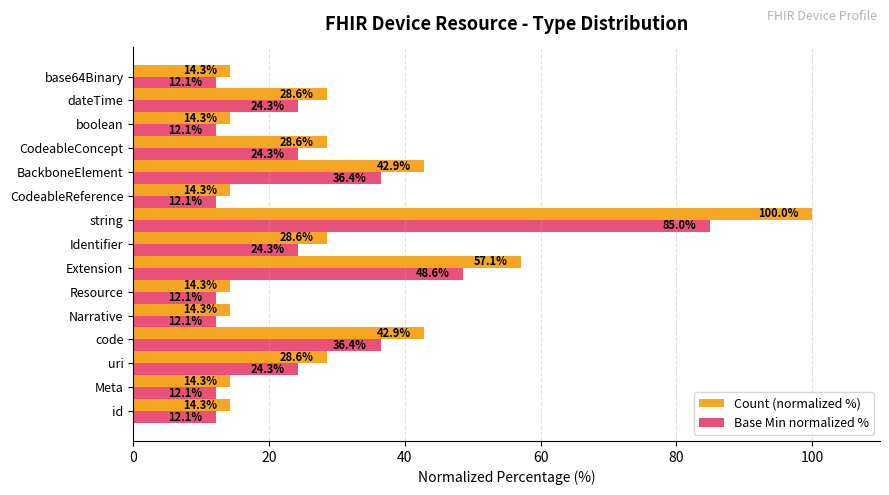

List the series in order of their overall mean, lowest first.

Base Min normalized %, Count (normalized %)